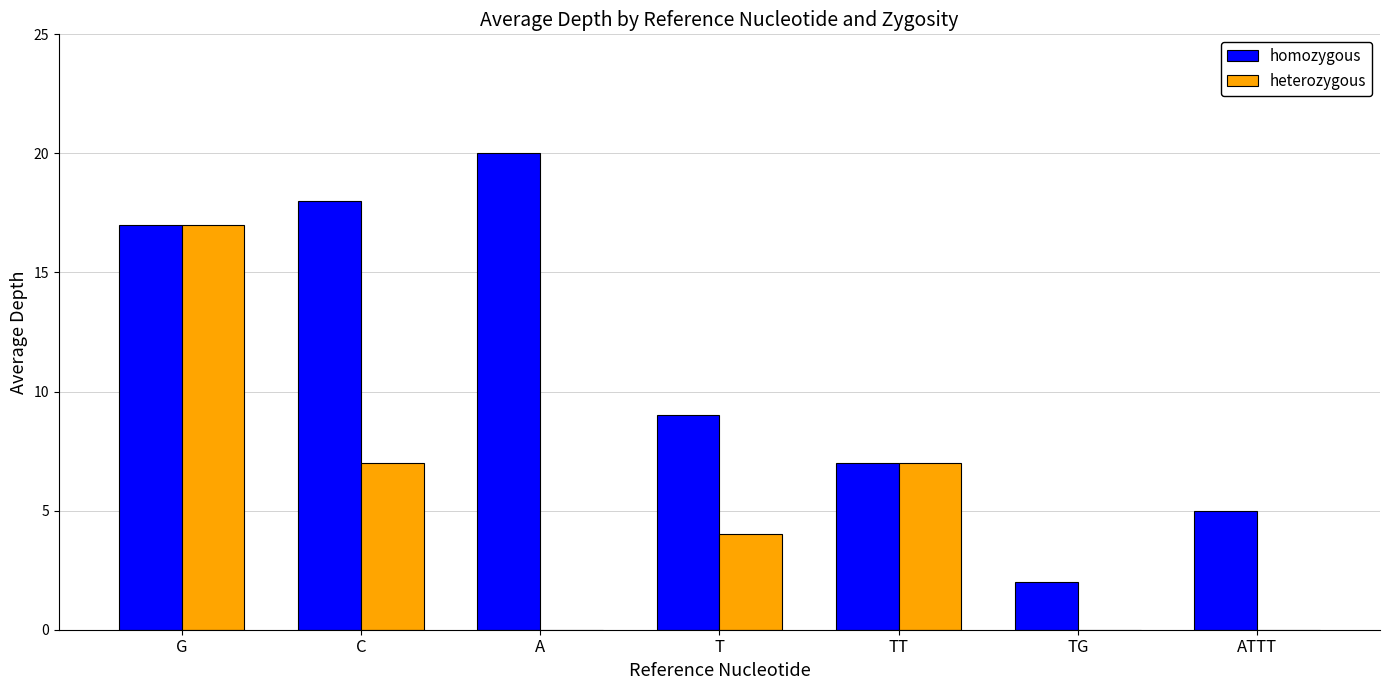

How many groups of bars are there?

7